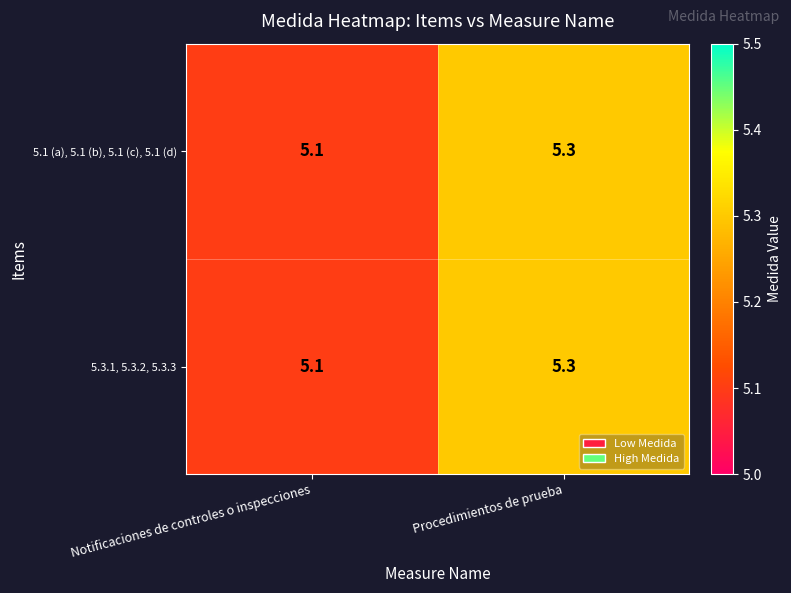

Is it true that 5.3.1, 5.3.2, 5.3.3 equals 5.1 at Notificaciones de controles o inspecciones?

True